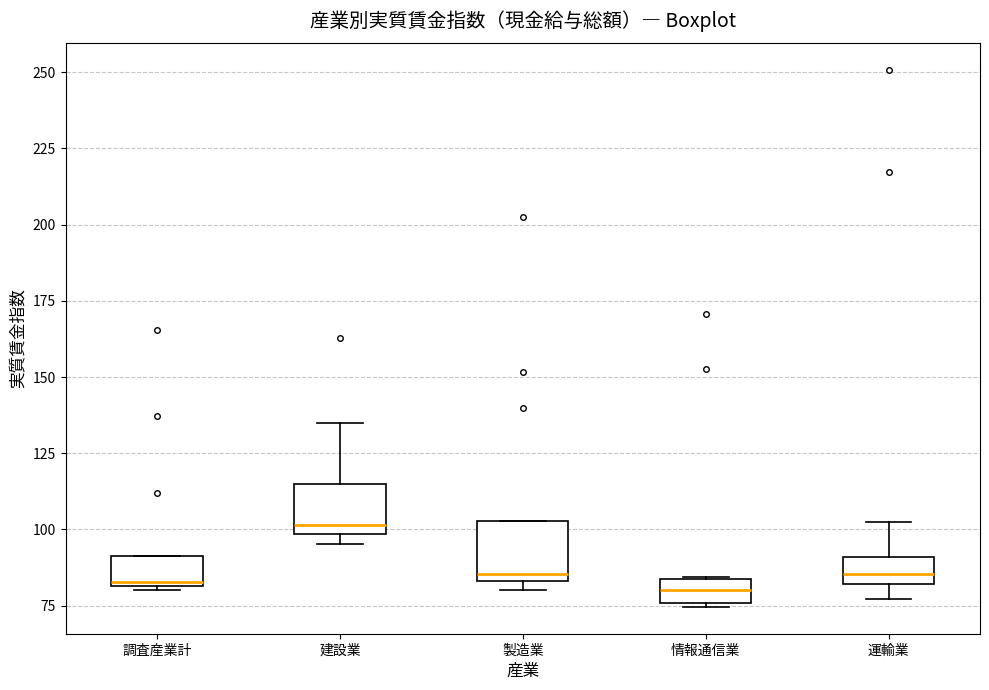

Where is the upper edge of the box for 調査産業計 on the y-axis? The values are not printed on the chart, so give them approximately, as read against the axis.

90